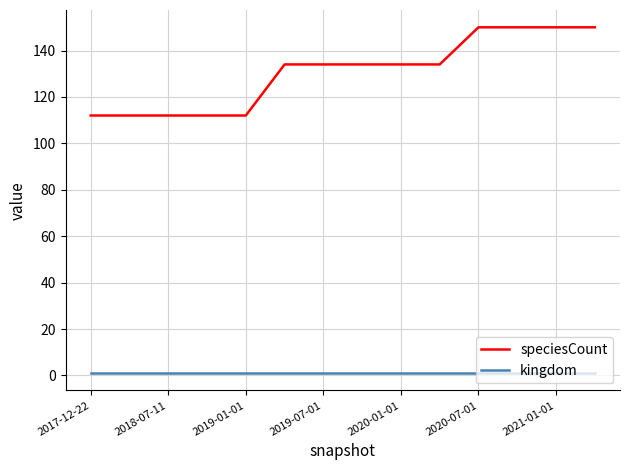

How many distinct data groups are displayed?

2